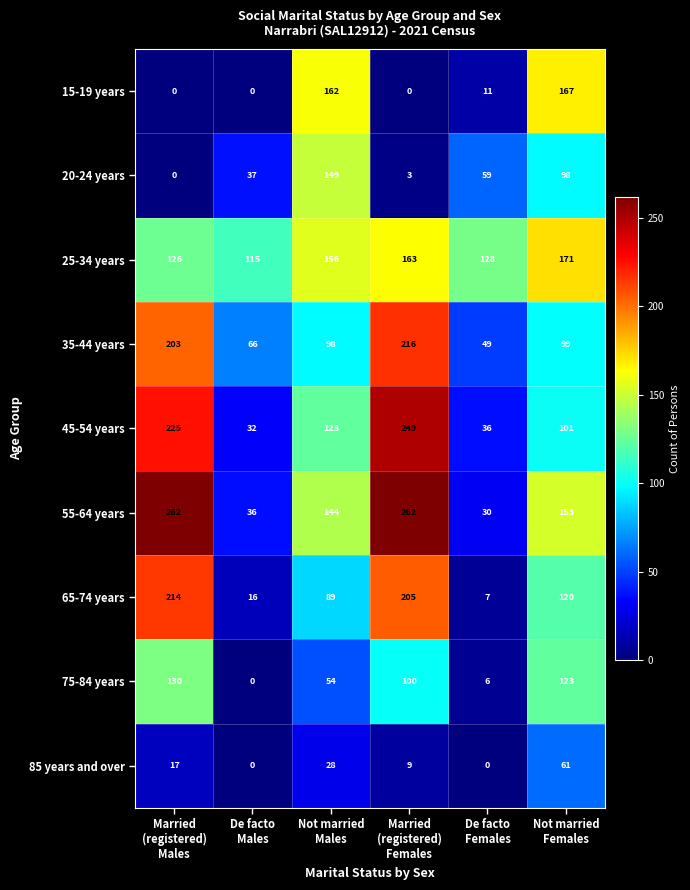

How many 85 years and over values are between 0 and 28?

5